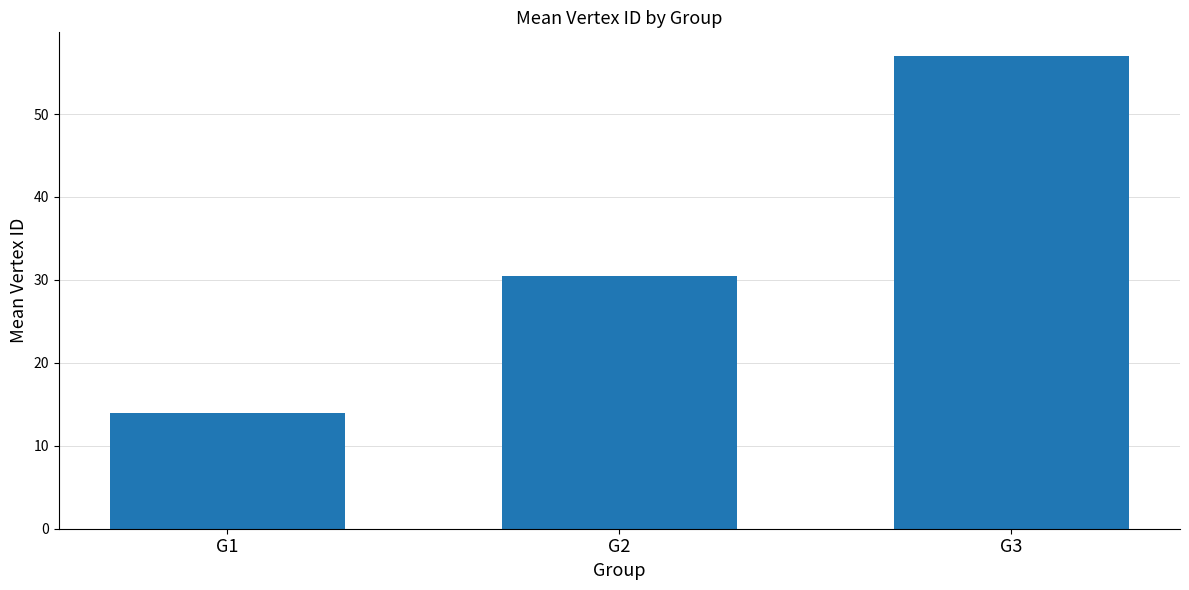

What is the value of the 3rd bar from the left?

57.0